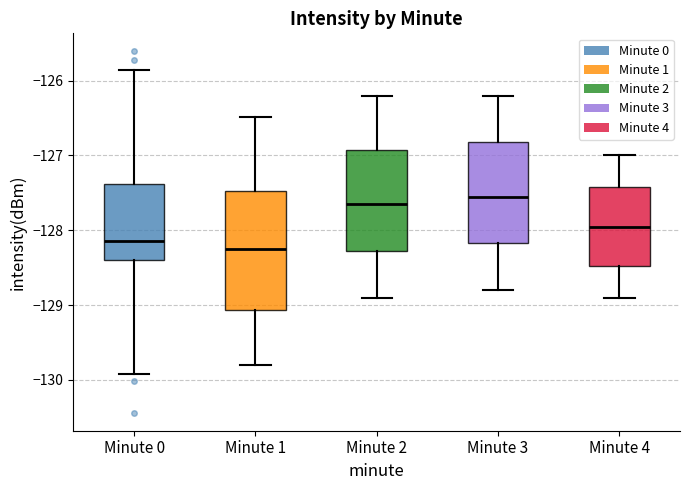

Reading left to right, transcribe this box plot: for each box, give where its median line is, the range the box spans, and where its two whiskers end, as read against the y-axis. The values are not printed on the chart, so give them approximately, as read against the axis.

Minute 0: median -128.1, box -128.4 to -127.4, whiskers -129.9 to -125.9
Minute 1: median -128.2, box -129.1 to -127.5, whiskers -129.8 to -126.5
Minute 2: median -127.6, box -128.3 to -126.9, whiskers -128.9 to -126.2
Minute 3: median -127.5, box -128.2 to -126.8, whiskers -128.8 to -126.2
Minute 4: median -127.9, box -128.5 to -127.4, whiskers -128.9 to -127.0